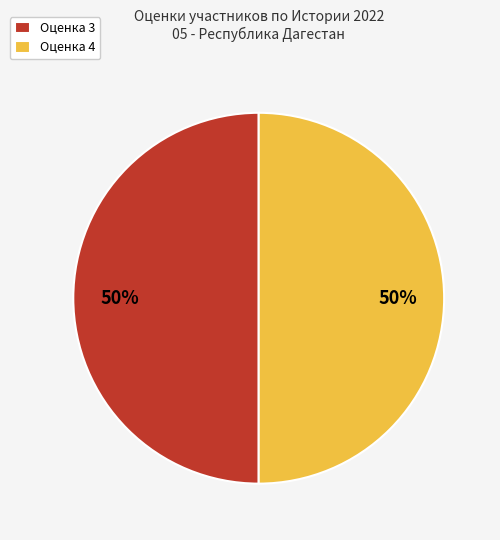

How many segments does this pie chart have?

2